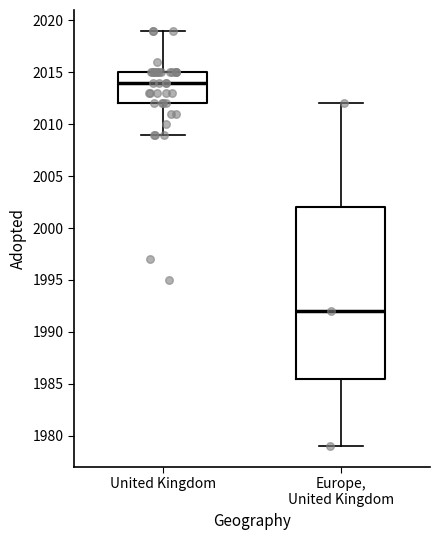

Reading left to right, transcribe this box plot: for each box, give where its median line is, the range the box spans, and where its two whiskers end, as read against the y-axis. The values are not printed on the chart, so give them approximately, as read against the axis.

United Kingdom: median 2014.0, box 2012.0 to 2015.0, whiskers 2009.0 to 2019.0
Europe, United Kingdom: median 1992.0, box 1985.5 to 2002.0, whiskers 1979.0 to 2012.0